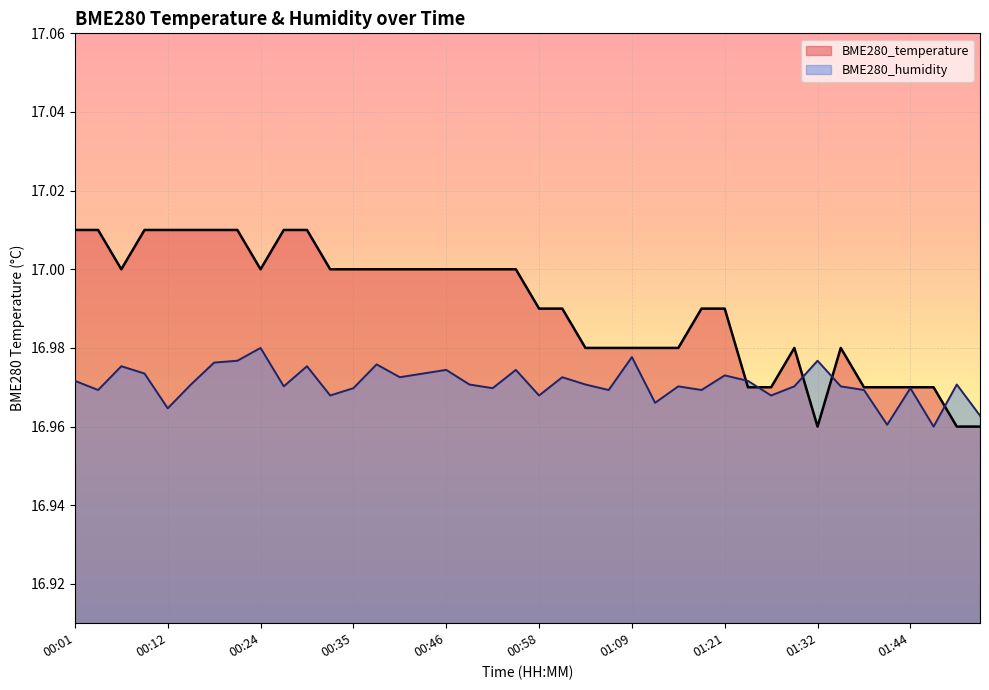

What position from the right is 01:35?

7